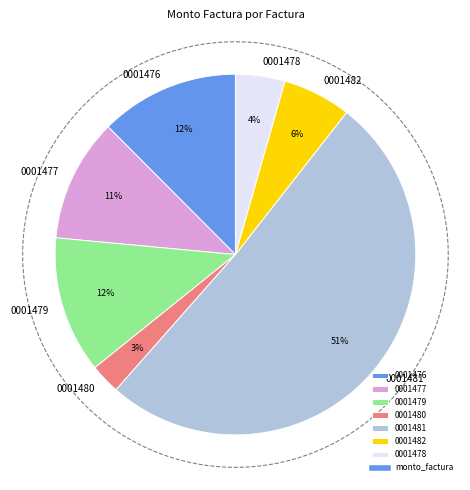

What is the smallest slice in the pie chart?

001-001-0001480